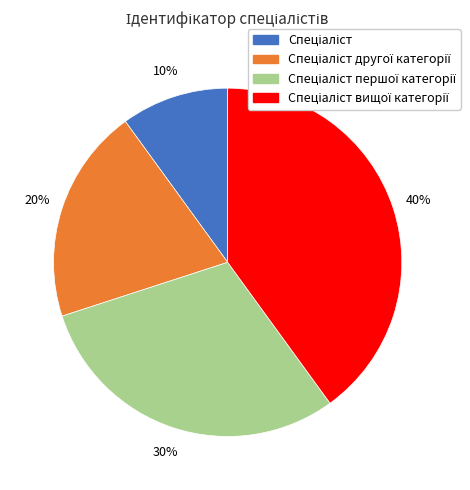

Does any single category account for the majority?

No